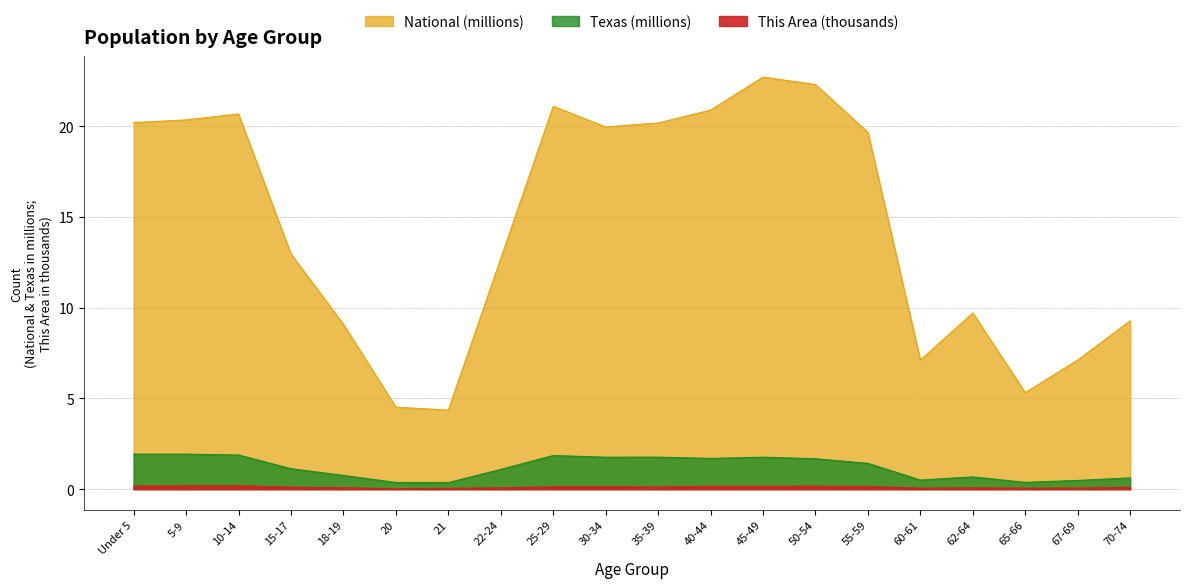

Reading left to right, transcribe all the data shown in this chart.

This Area: 0.2	0.2	0.2	0.1	0.1	0.0	0.0	0.1	0.1	0.1	0.1	0.2	0.2	0.2	0.1	0.1	0.1	0.1	0.1	0.1
Texas: 1.9	1.9	1.9	1.1	0.8	0.4	0.4	1.1	1.9	1.8	1.8	1.7	1.8	1.7	1.4	0.5	0.7	0.4	0.5	0.6
National: 20.2	20.3	20.7	13.0	9.1	4.5	4.4	12.7	21.1	20.0	20.2	20.9	22.7	22.3	19.7	7.1	9.7	5.3	7.1	9.3